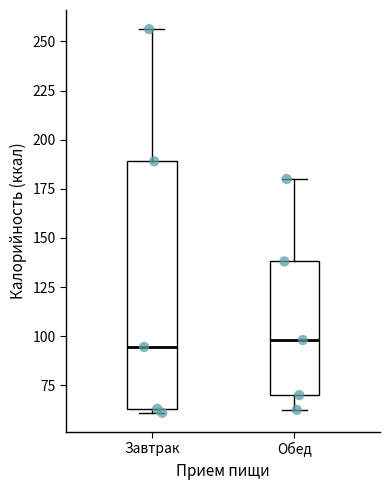

Reading left to right, read every box against the y-axis: the position of its median line, the range the box covers, and the ends of its whiskers. The values are not printed on the chart, so give them approximately, as read against the axis.

Завтрак: median 95, box 65 to 190, whiskers 60 to 255
Обед: median 100, box 70 to 140, whiskers 60 to 180